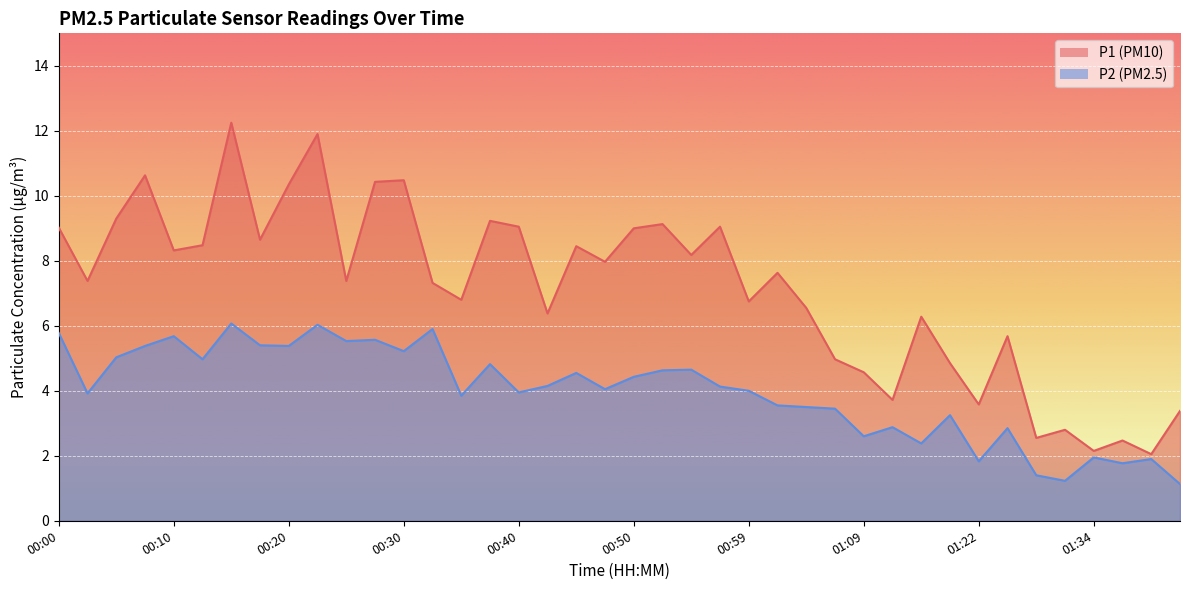

True or false: P2 has a value of 1.7 at 00:00.

False